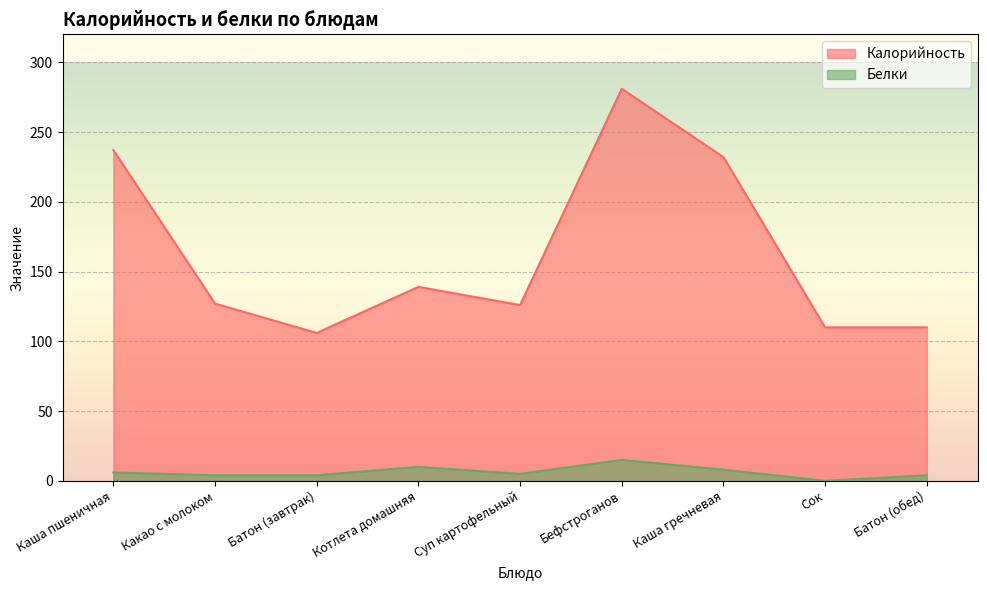

Reading left to right, list all the values displayed in this chart.

Калорийность: 237	127	106	139	126	281	232	110	110
Белки: 6	4	4	10	5	15	8	0	4